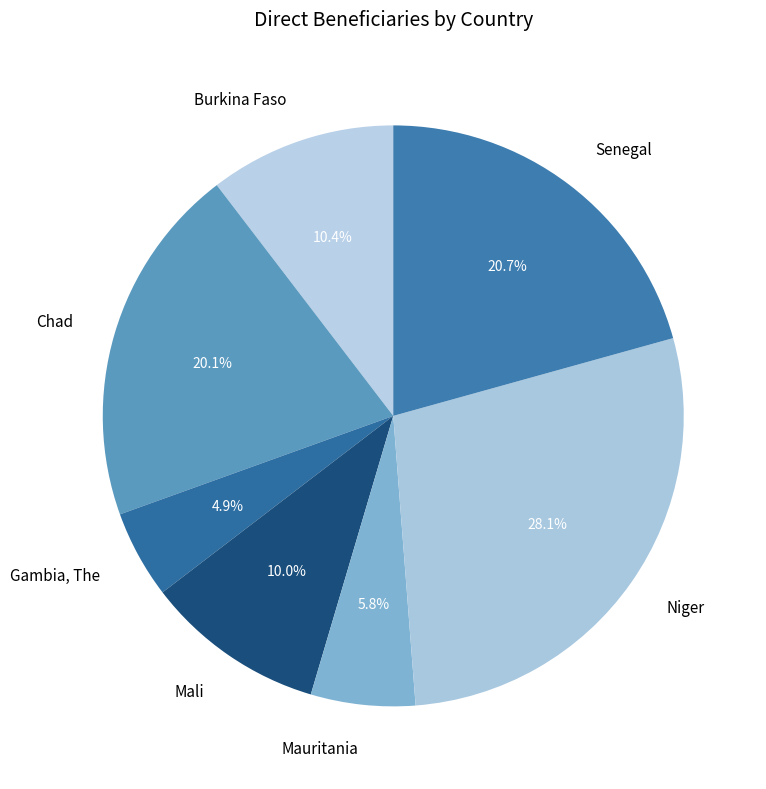

Do Senegal and Burkina Faso together represent more than half of the pie?

No